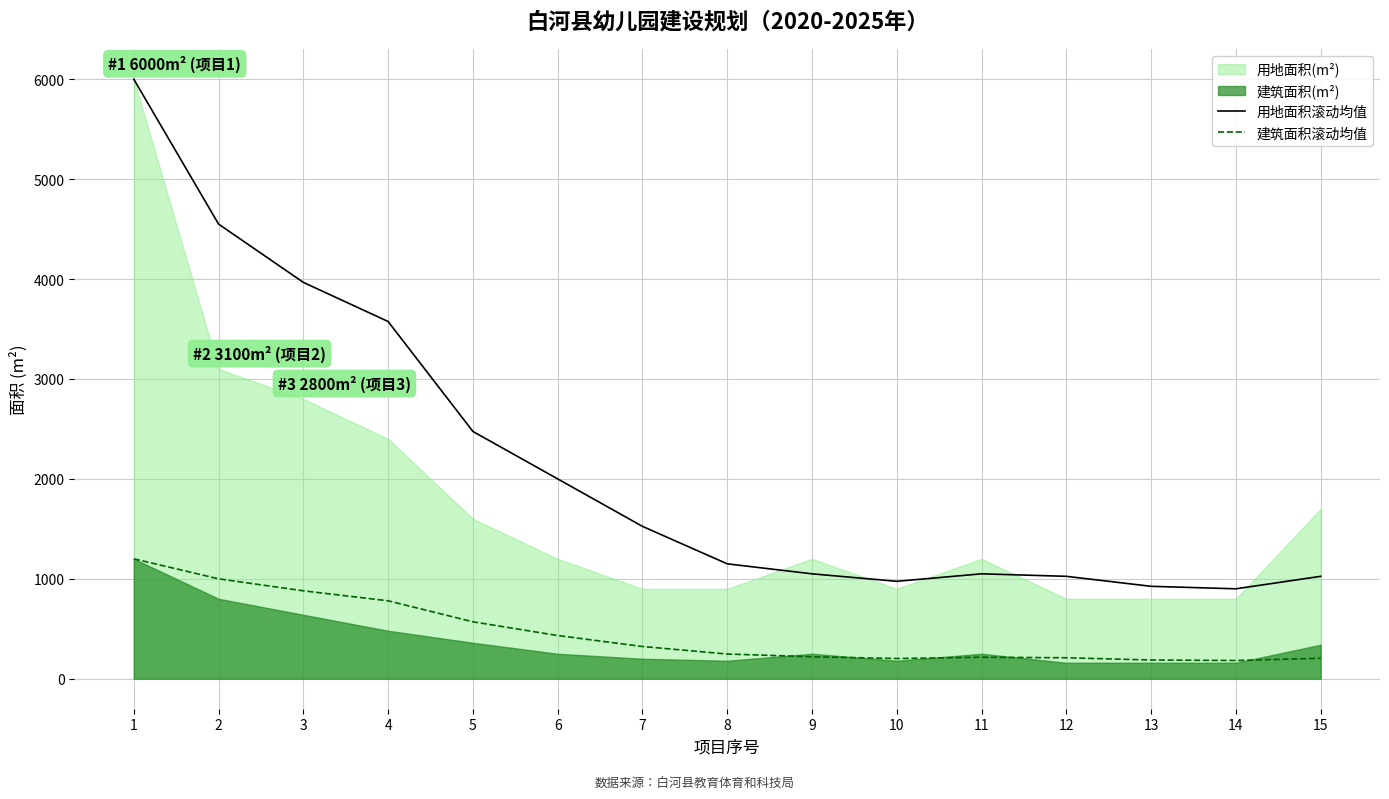

Which category has the lowest value in the 用地面积滚动均值 series?

14